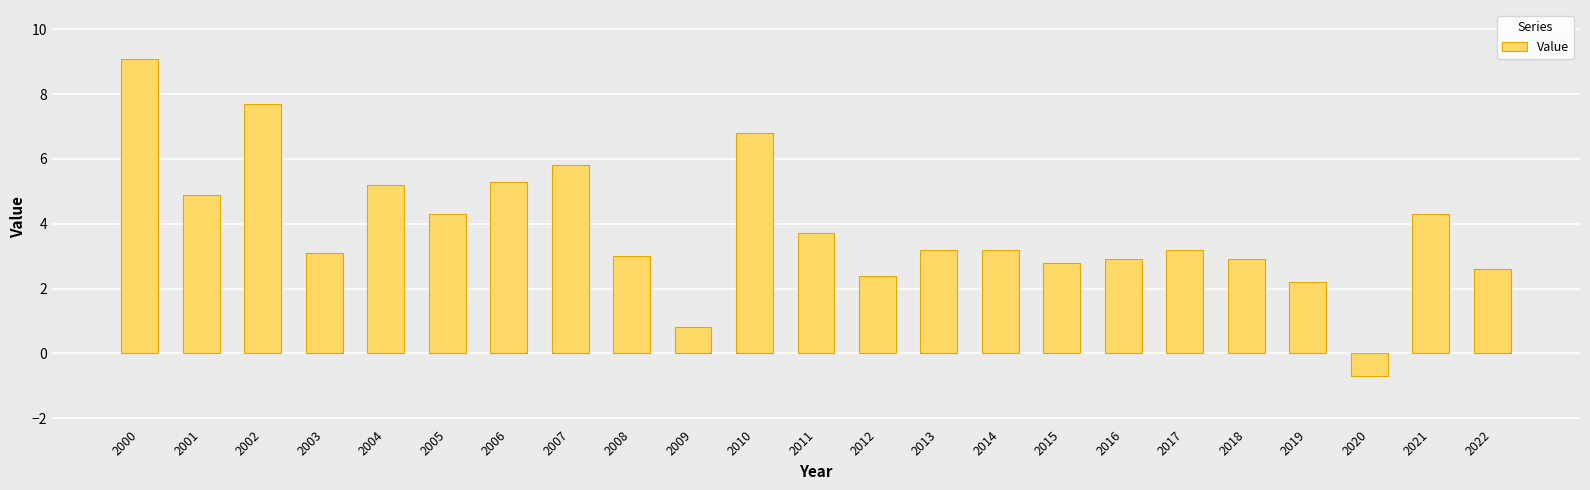

How many bars are there in total?

23